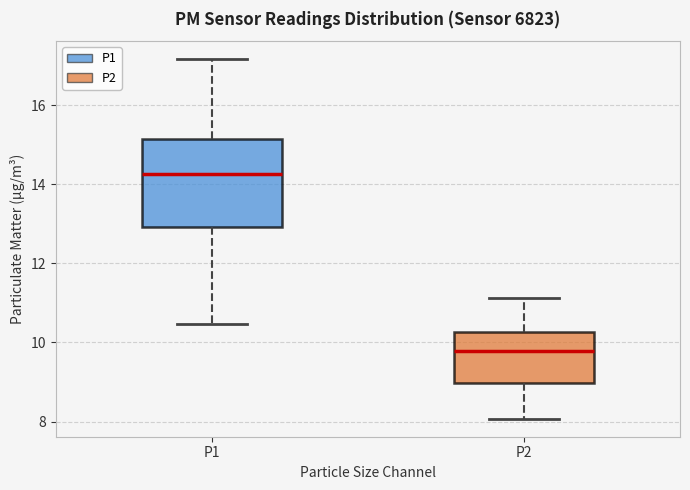

Which box's median line is the highest?

P1